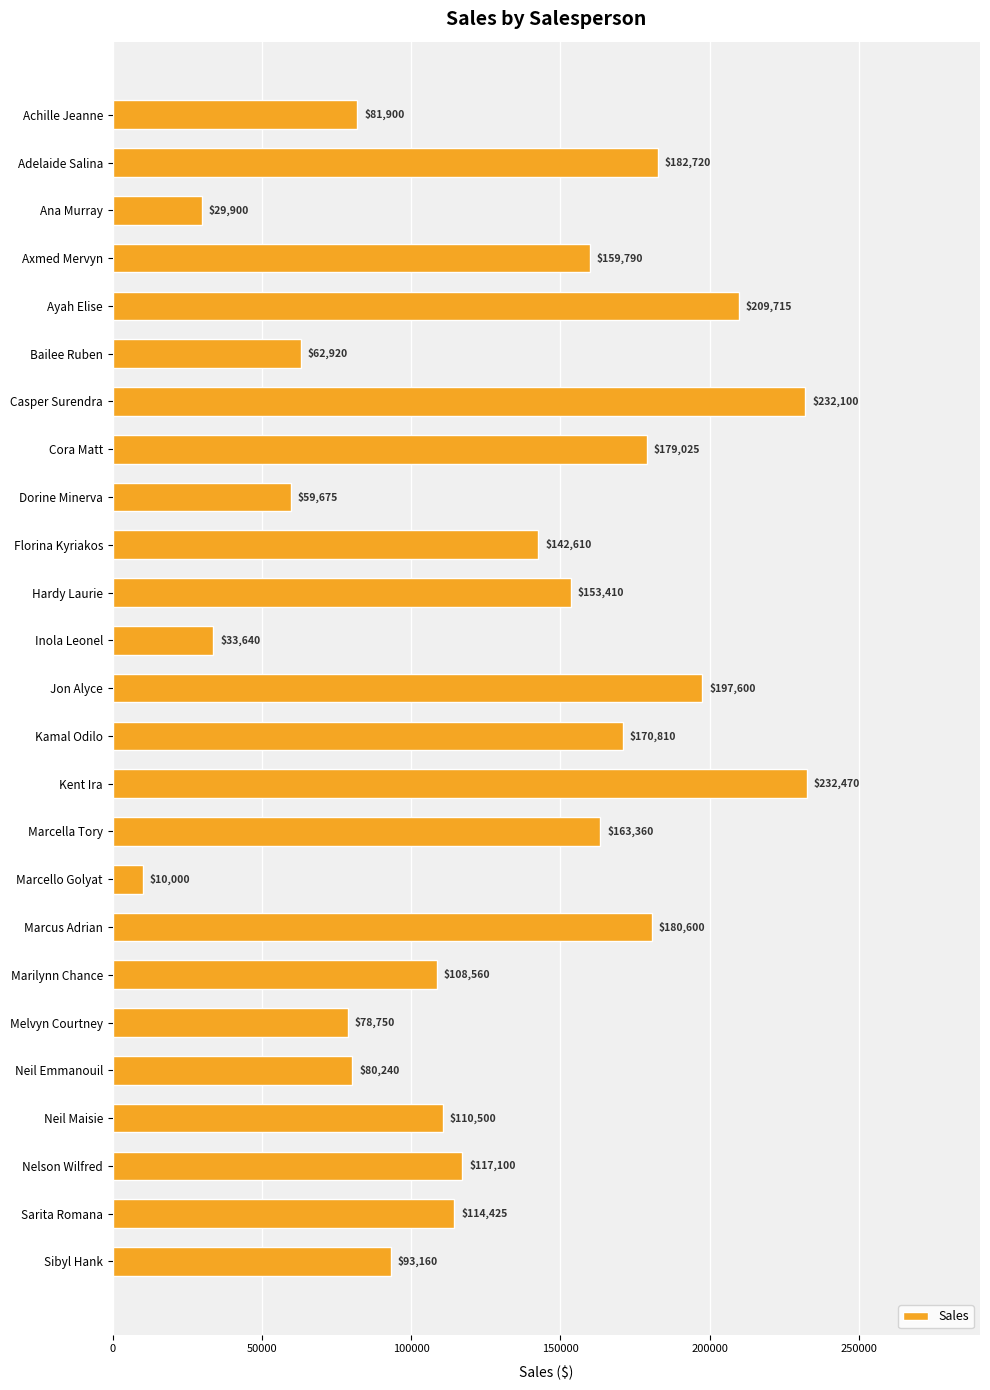

Are the bars grouped side by side (vs. stacked)?

No